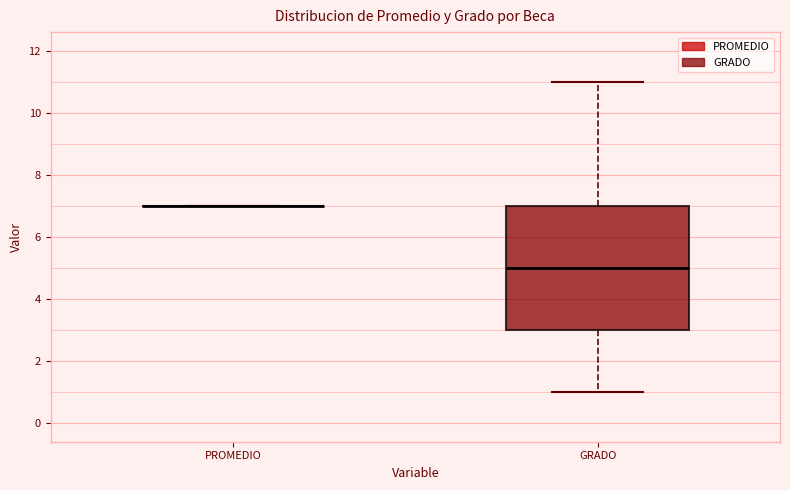

Comparing the boxes themselves (not the whiskers), which one is the tallest?

GRADO